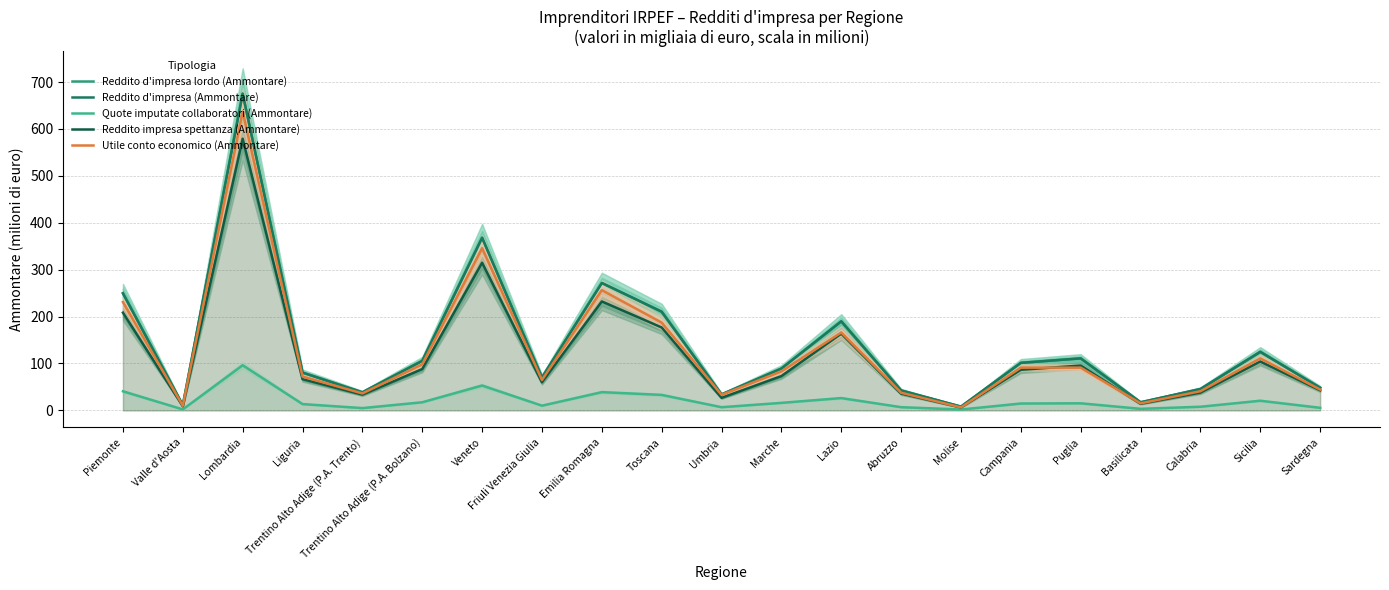

Is it true that Utile conto economico (Ammontare) equals 72.1 at Liguria?

True